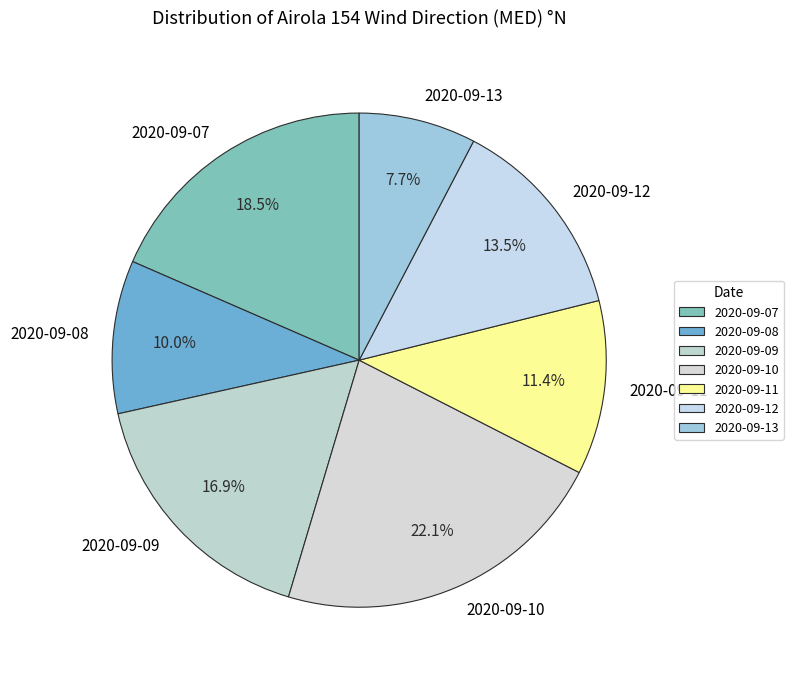

How many segments does this pie chart have?

7